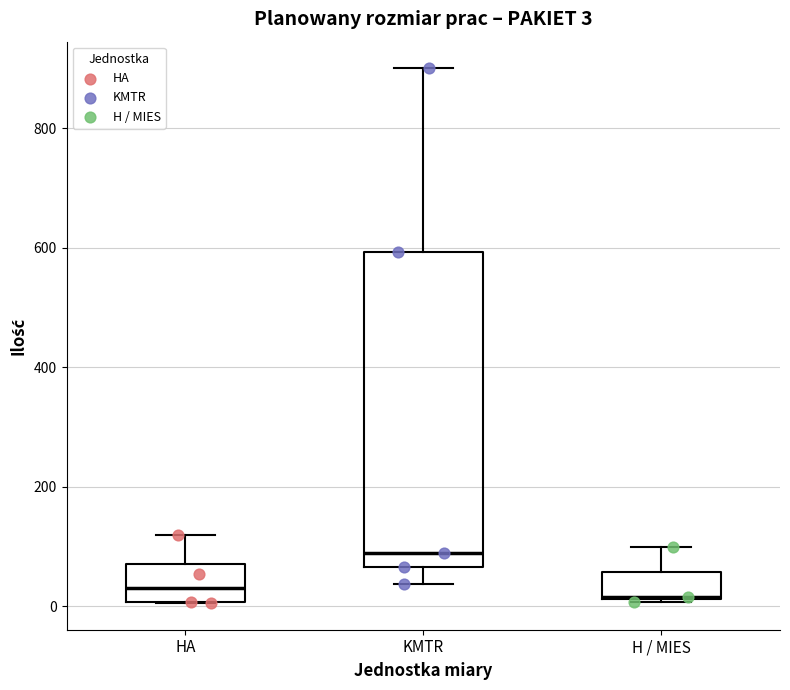

Which box has the highest median line?

KMTR